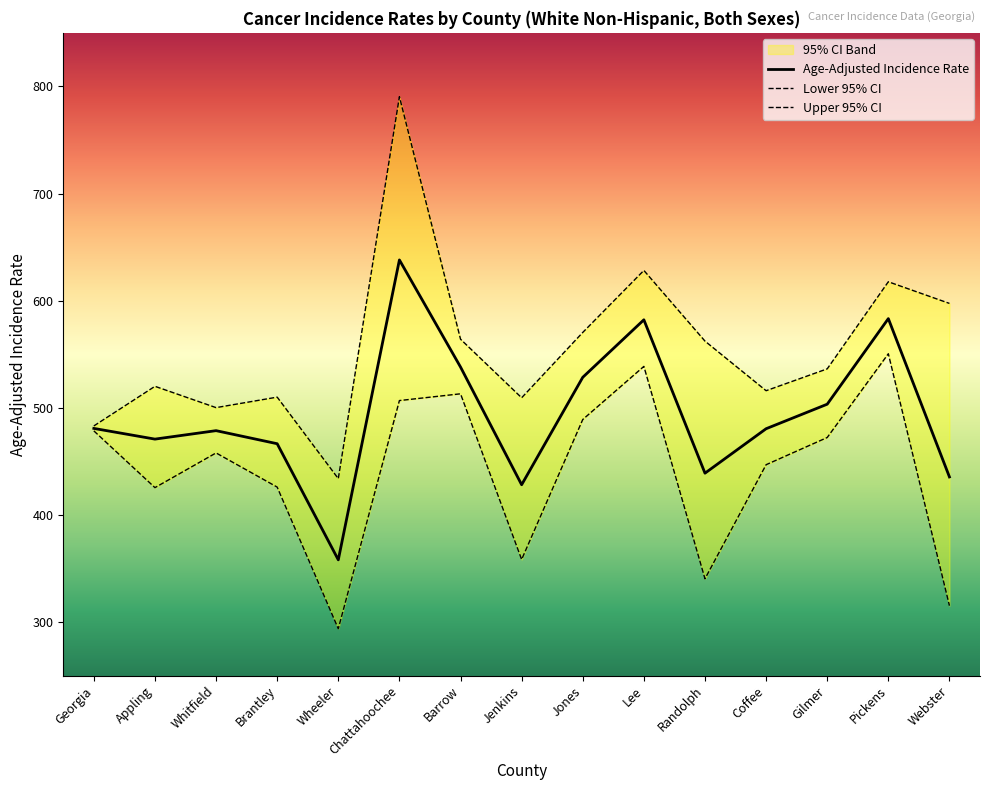

What is the highest value of the Upper 95% CI series?

790.4